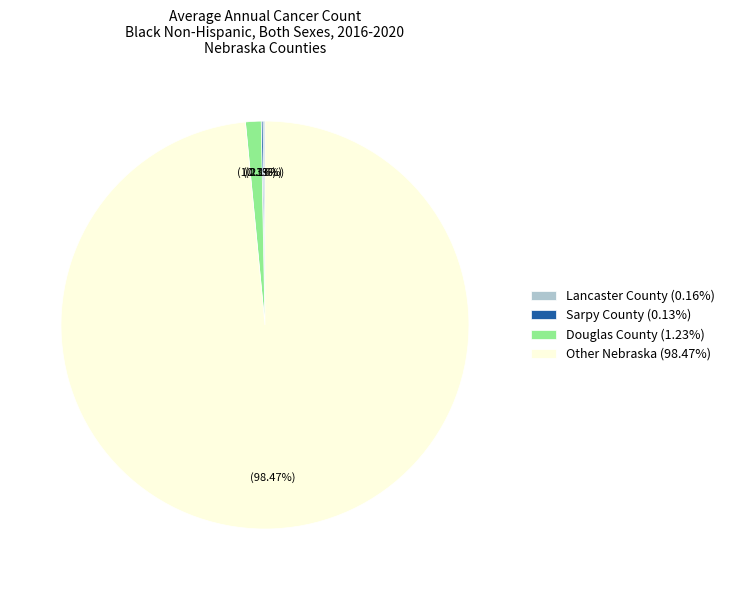

Is the sum of Other Nebraska (98.47%) and Douglas County (1.23%) greater than half?

Yes